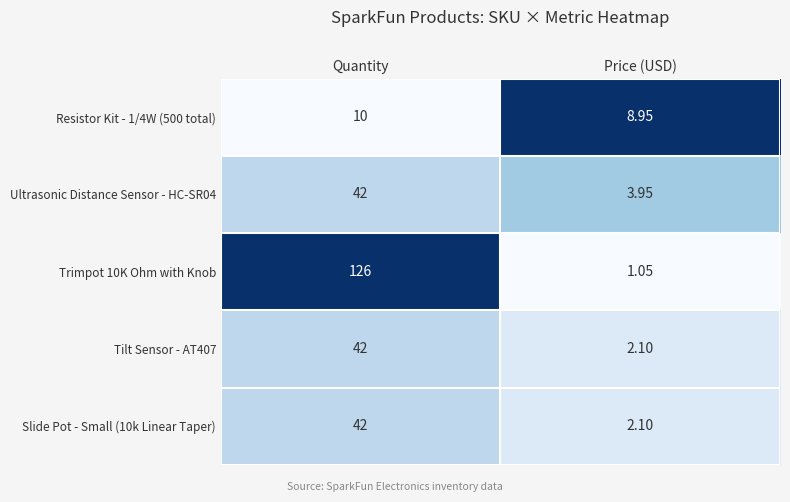

Where is Trimpot 10K Ohm with Knob nearest to the value 63?

Price (USD)